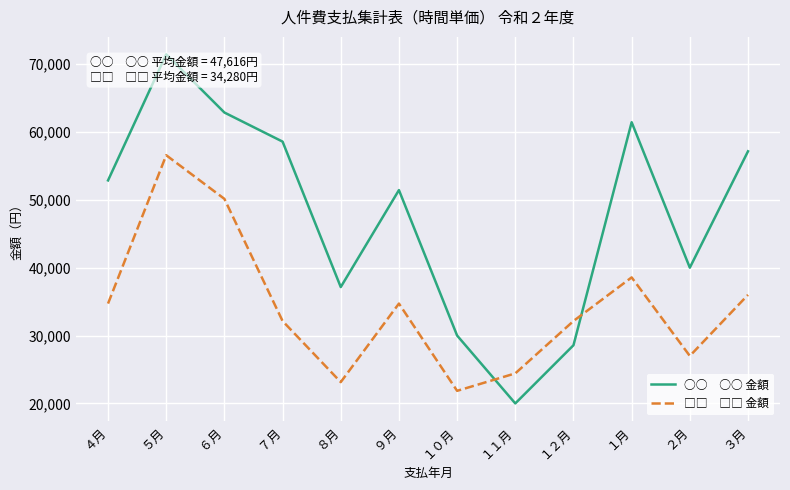

What is the smallest value displayed?

19999